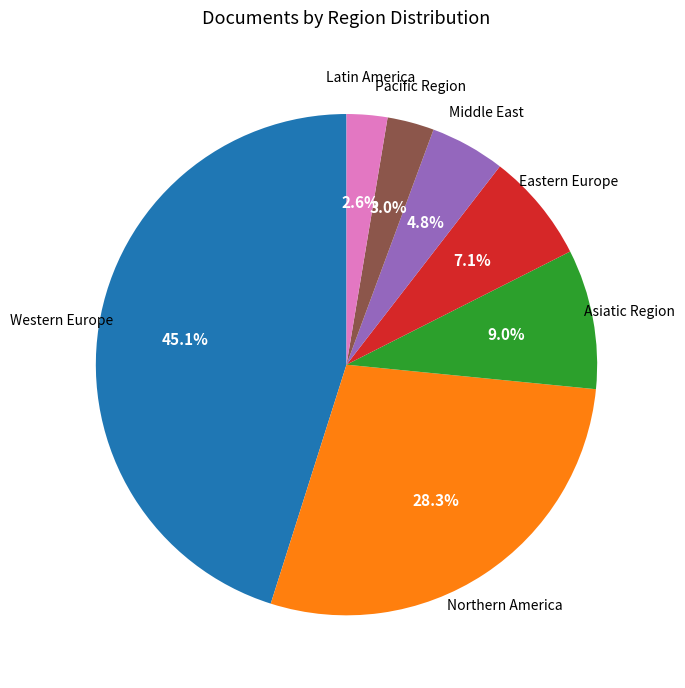

Does any single category account for the majority?

No